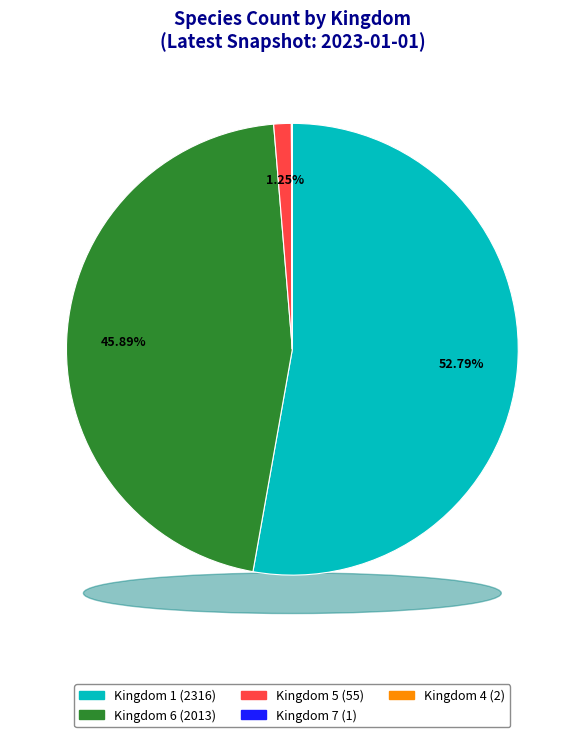

Rank the categories by value from lowest to highest.

Kingdom 7, Kingdom 4, Kingdom 5, Kingdom 6, Kingdom 1